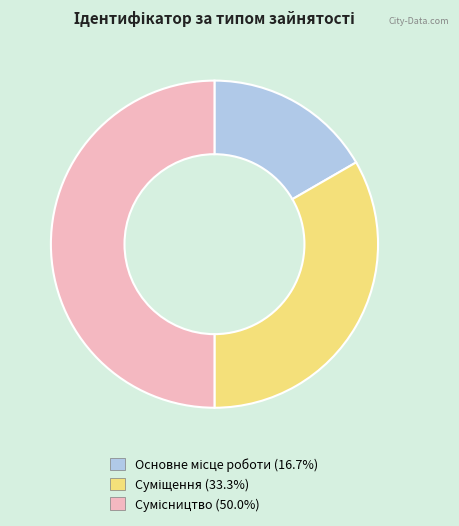

Count the number of slices in the pie.

3